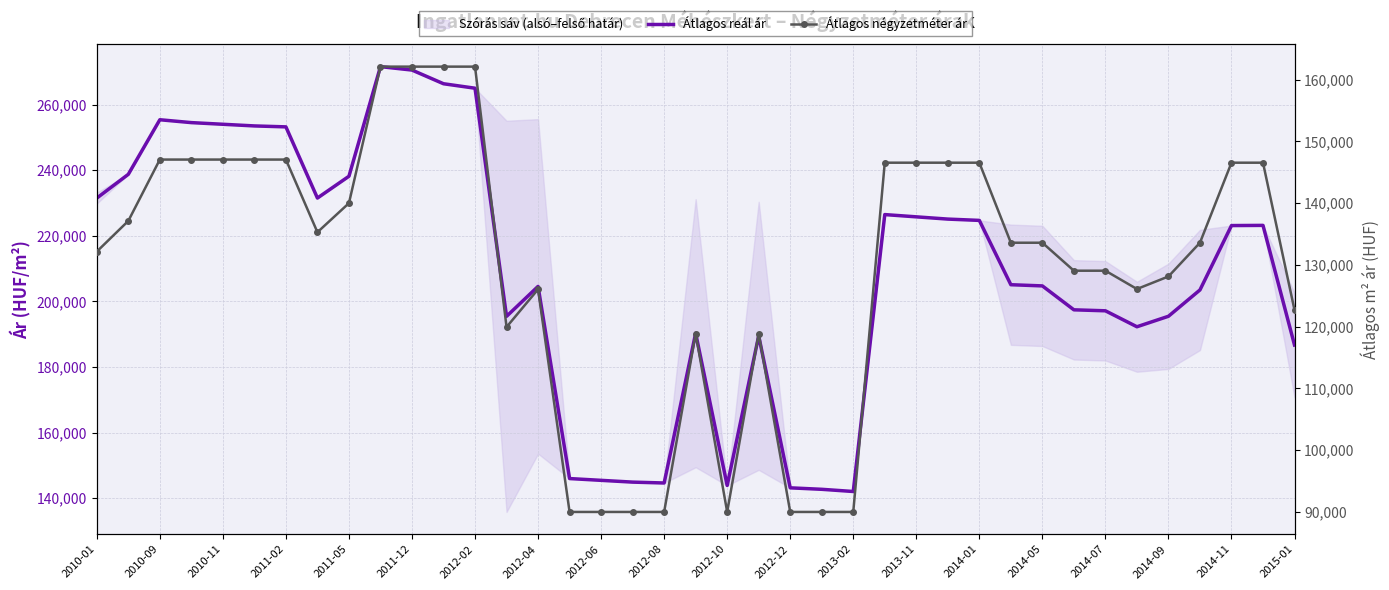

How many data points does each series have?

39